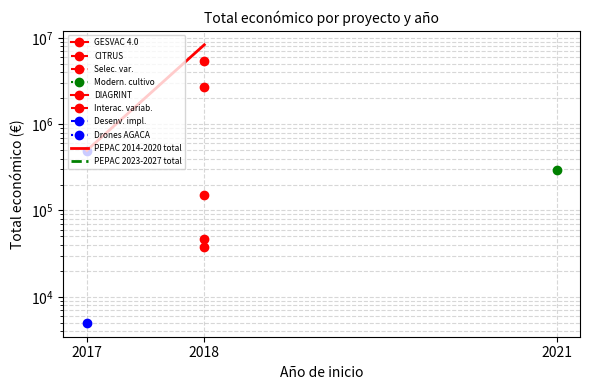

Reading right to left, what are all the values shown in this chart?

2018=8309715	2017=497343